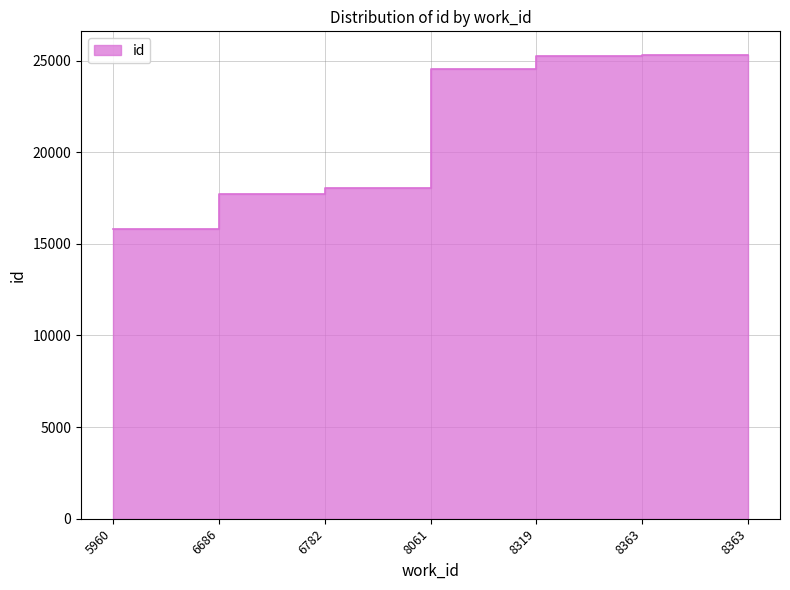

The chart shows a value of 27195 at 5960. True or false?

False